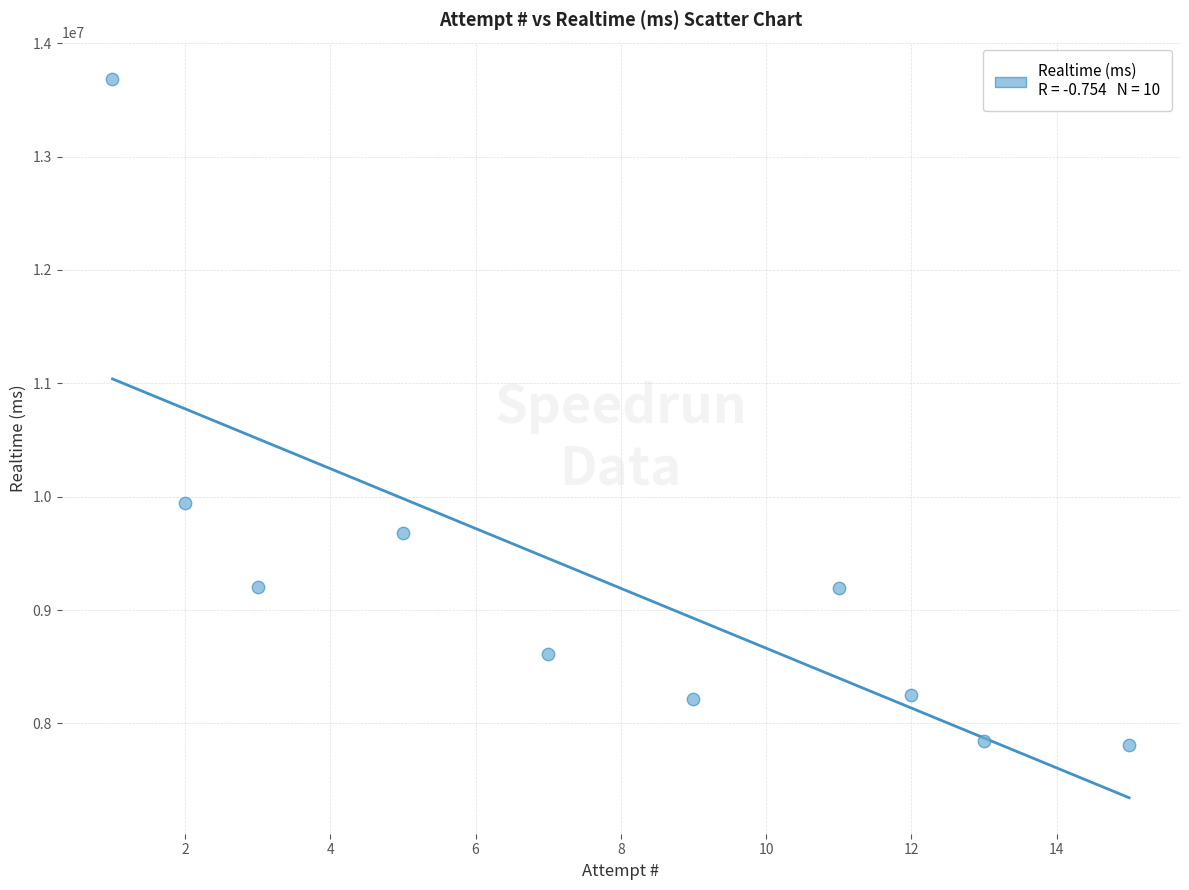

What Y value in the scatter plot is closest to 10749376?

9946011